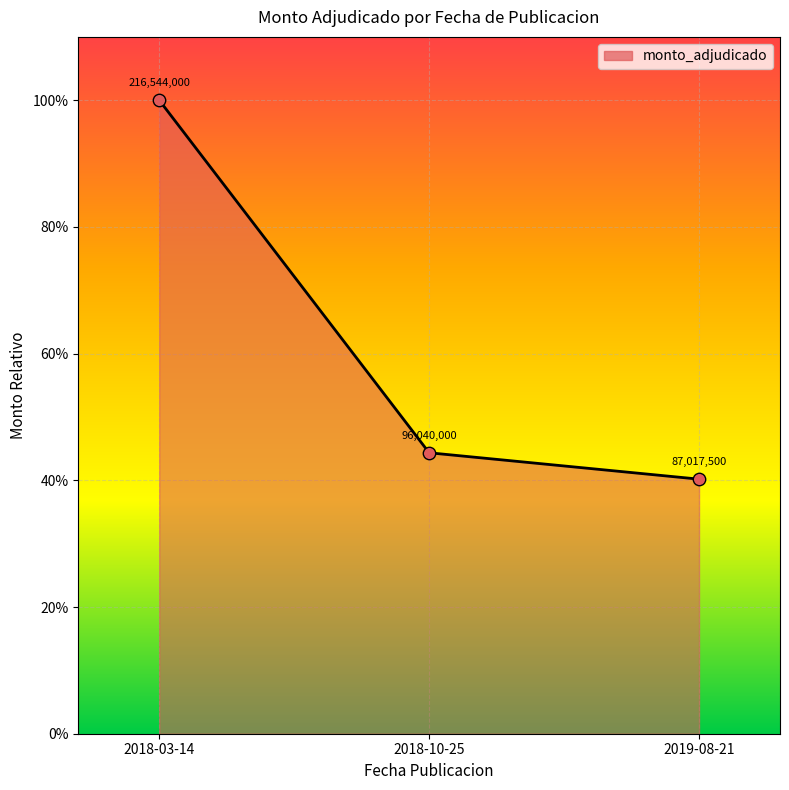

What is the change in value from 2018-03-14 to 2018-10-25?

-0.6